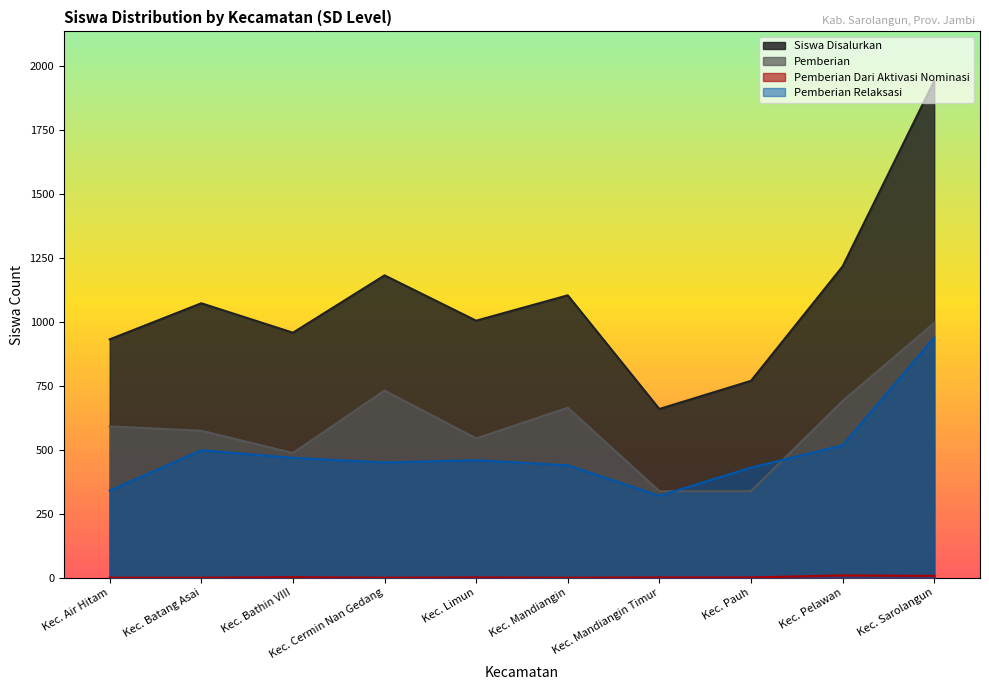

At which category does Pemberian Relaksasi reach its first local peak?

Kec. Batang Asai